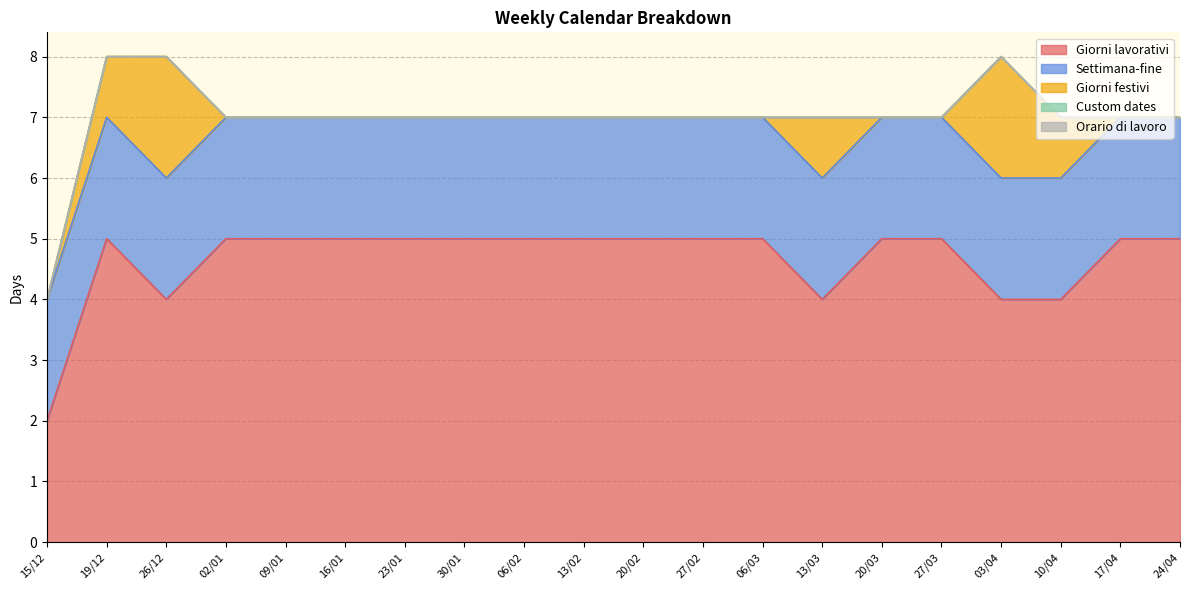

Reading right to left, extract all data points from this chart.

Giorni lavorativi: 5	5	4	4	5	5	4	5	5	5	5	5	5	5	5	5	5	4	5	2
Settimana-fine: 2	2	2	2	2	2	2	2	2	2	2	2	2	2	2	2	2	2	2	2
Giorni festivi: 0	0	1	2	0	0	1	0	0	0	0	0	0	0	0	0	0	2	1	0
Custom dates: 0	0	0	0	0	0	0	0	0	0	0	0	0	0	0	0	0	0	0	0
Orario di lavoro: 0	0	0	0	0	0	0	0	0	0	0	0	0	0	0	0	0	0	0	0